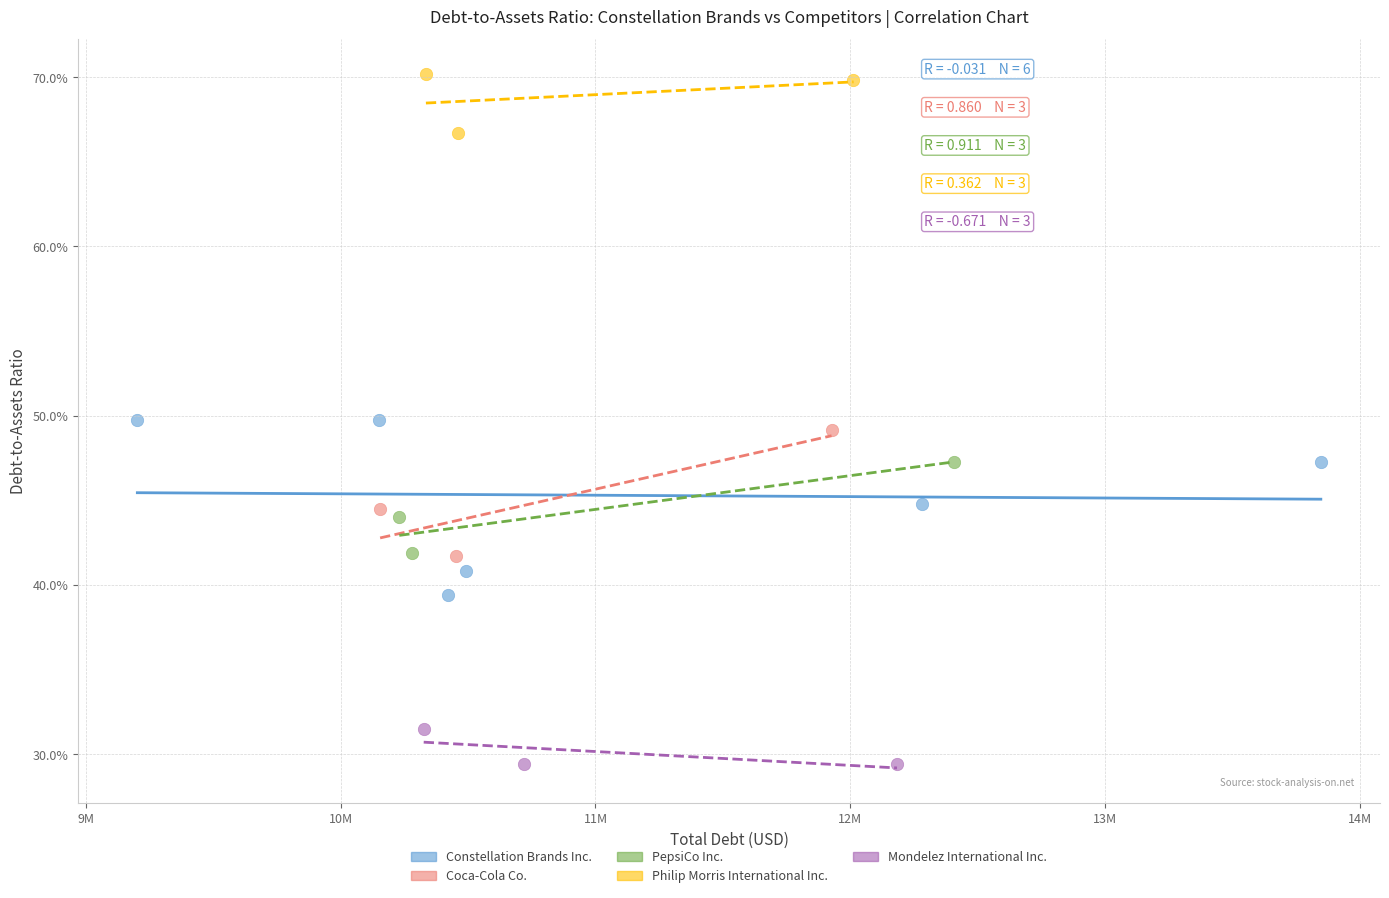

Which series has the largest Y range (max minus min)?

Constellation Brands Inc.